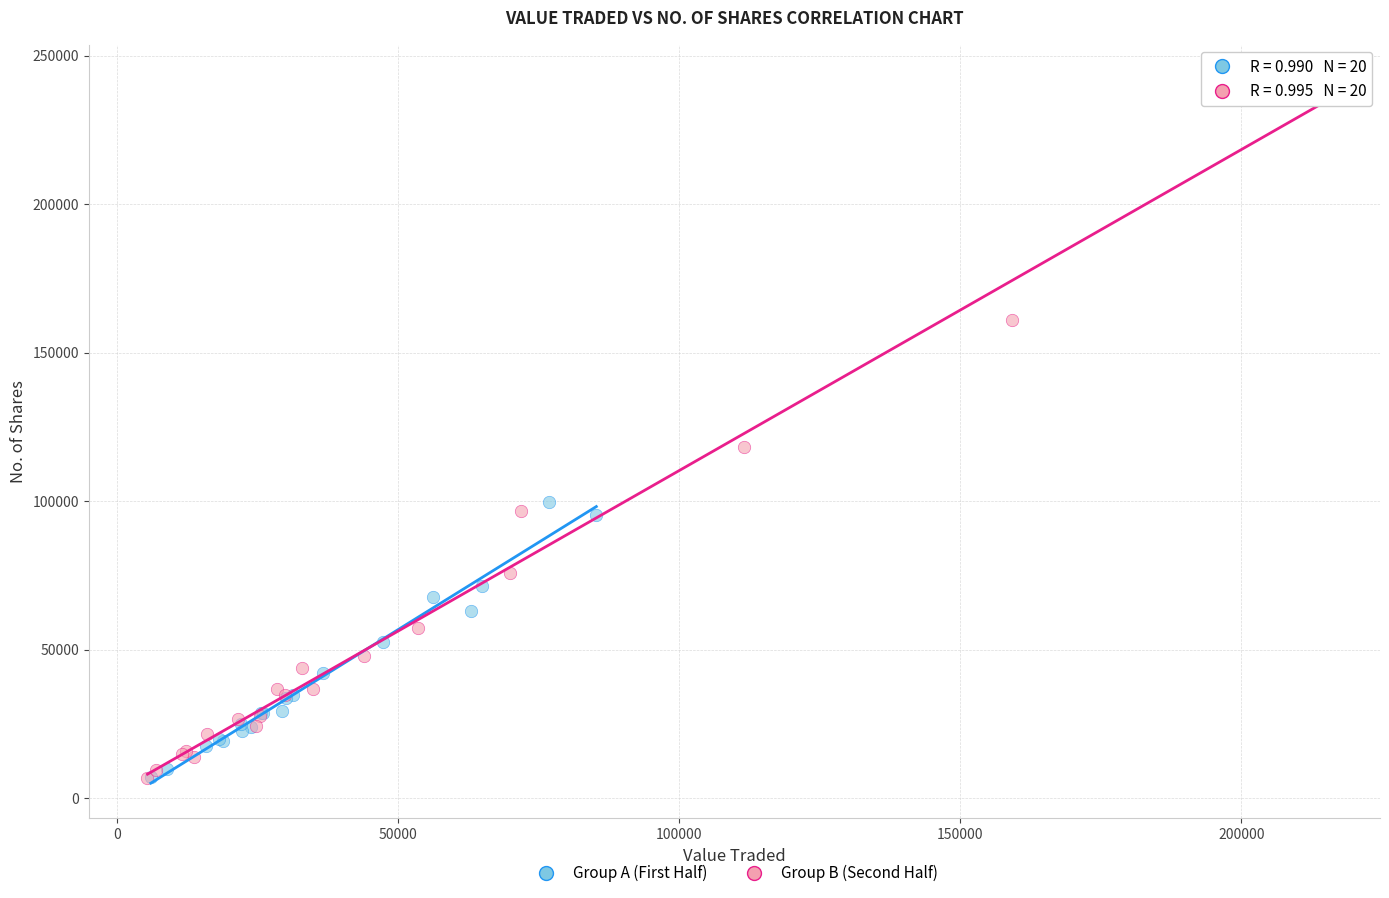

Which series reaches the maximum Y coordinate?

Group B (Second Half)